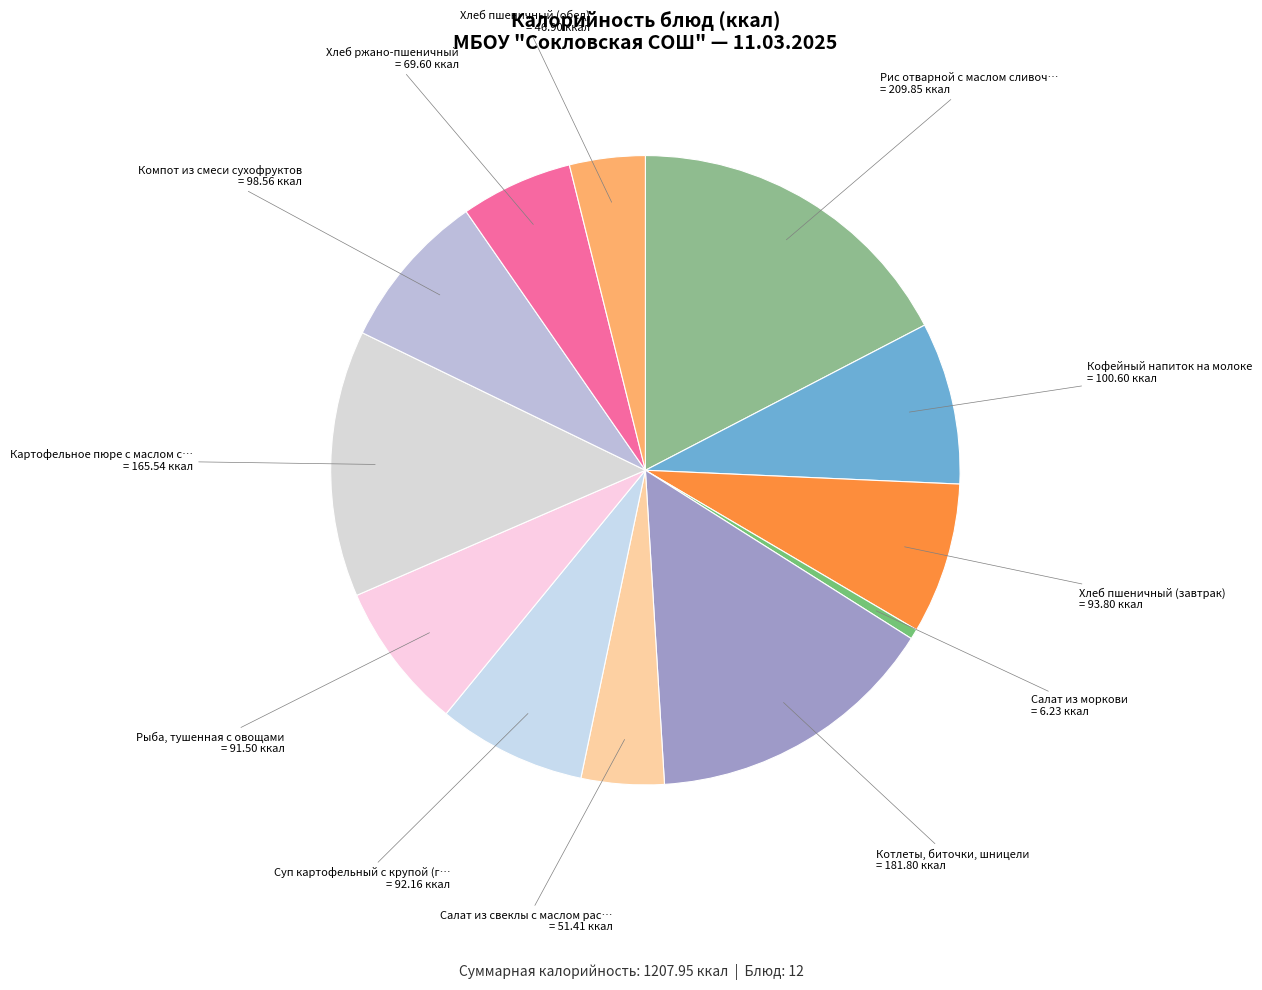

Which slice is the smallest?

Салат из моркови